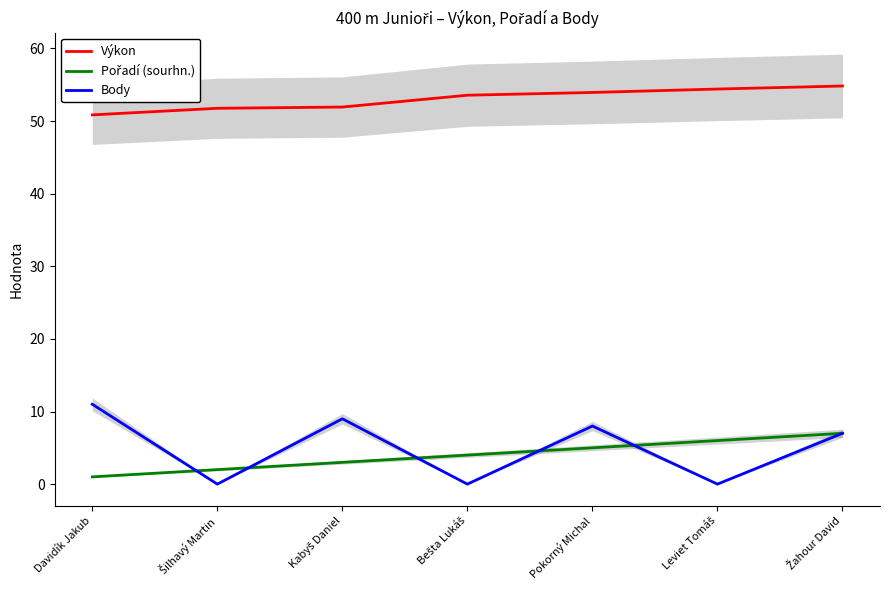

Where is the first local minimum for Body?

Šilhavý Martin